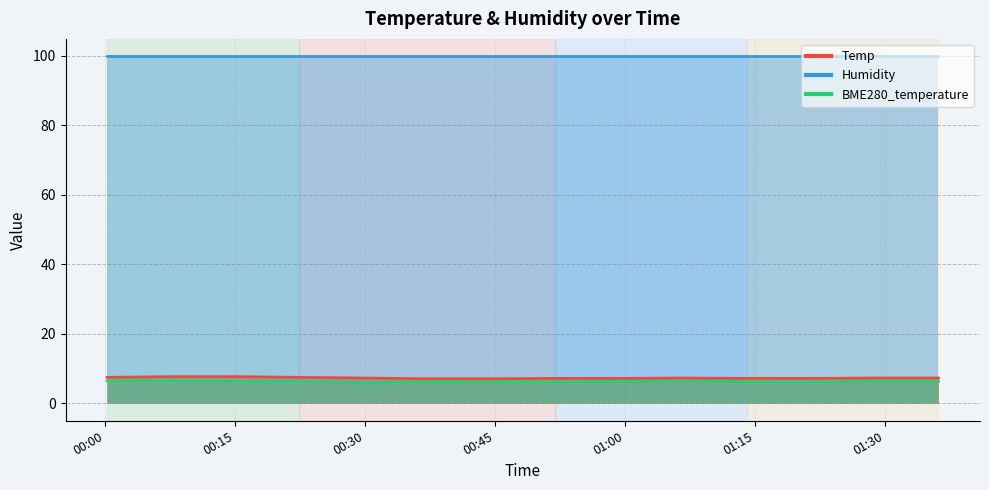

What is the total value across all series at 2024/04/10 00:00:14?

113.9